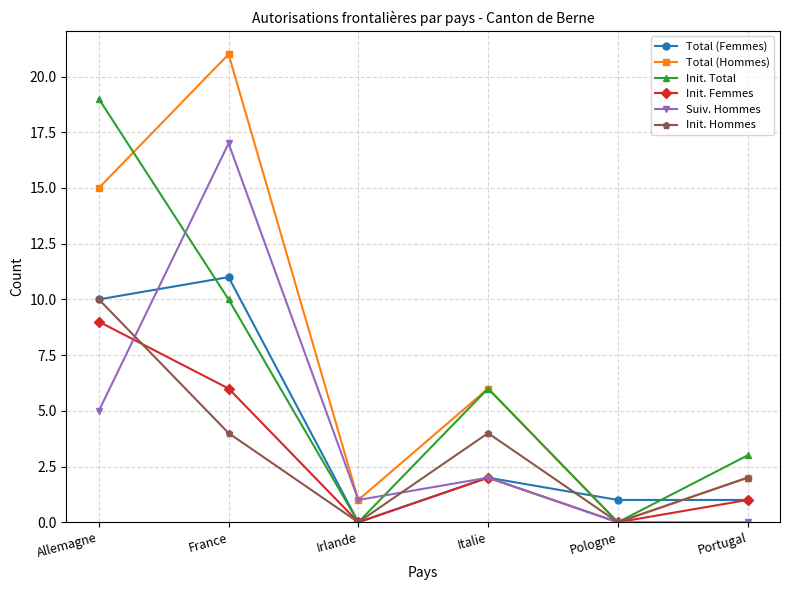

The value of Init. Total at Italie is 10. True or false?

False